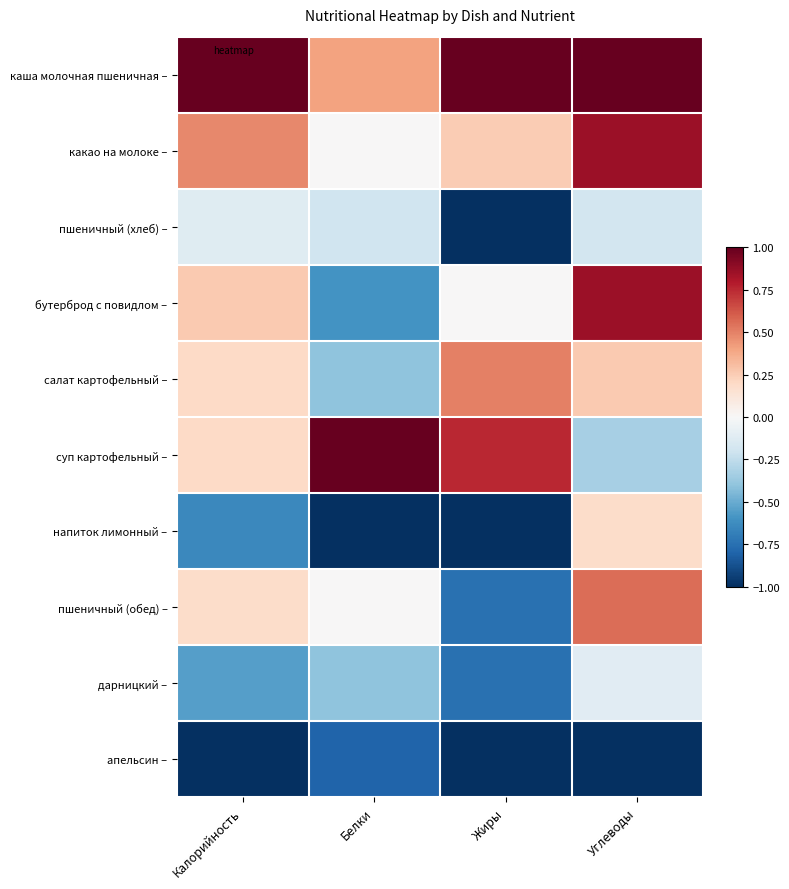

Reading right to left, transcribe all the data shown in this chart.

каша молочная пшеничная –: Углеводы=1.0	Жиры=1.0	Белки=0.4	Калорийность=1.0
какао на молоке –: Углеводы=0.9	Жиры=0.2	Белки=0.0	Калорийность=0.5
пшеничный (хлеб) –: Углеводы=-0.2	Жиры=-1.0	Белки=-0.2	Калорийность=-0.1
бутерброд с повидлом –: Углеводы=0.9	Жиры=0.0	Белки=-0.6	Калорийность=0.3
салат картофельный –: Углеводы=0.3	Жиры=0.5	Белки=-0.4	Калорийность=0.2
суп картофельный –: Углеводы=-0.3	Жиры=0.8	Белки=1.0	Калорийность=0.2
напиток лимонный –: Углеводы=0.2	Жиры=-1.0	Белки=-1.0	Калорийность=-0.6
пшеничный (обед) –: Углеводы=0.6	Жиры=-0.8	Белки=0.0	Калорийность=0.2
дарницкий –: Углеводы=-0.1	Жиры=-0.8	Белки=-0.4	Калорийность=-0.6
апельсин –: Углеводы=-1.0	Жиры=-1.0	Белки=-0.8	Калорийность=-1.0